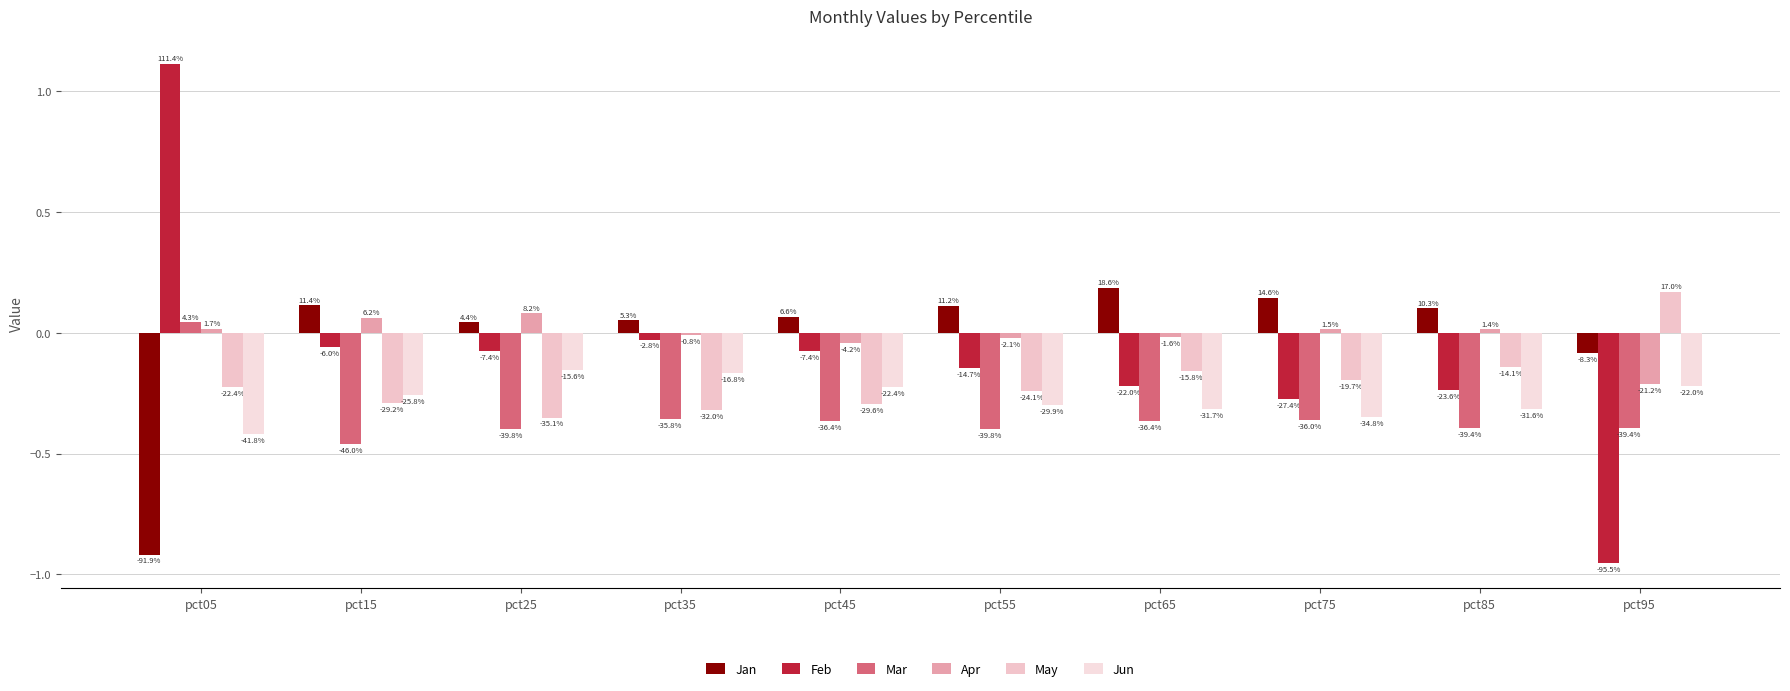

What is the total value across all series at pct35?

-0.8